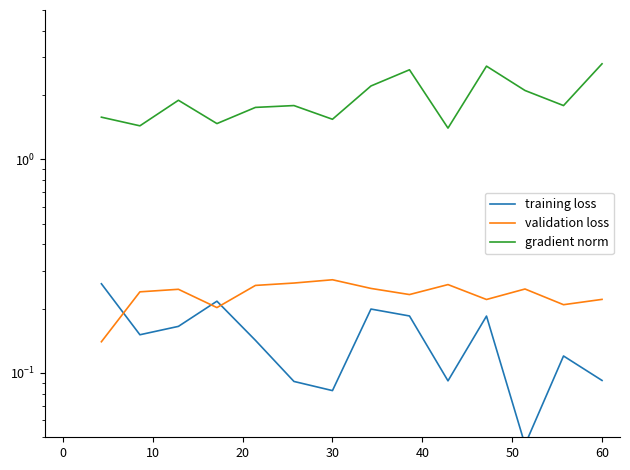

Is this an area chart (filled region under the line)?

No